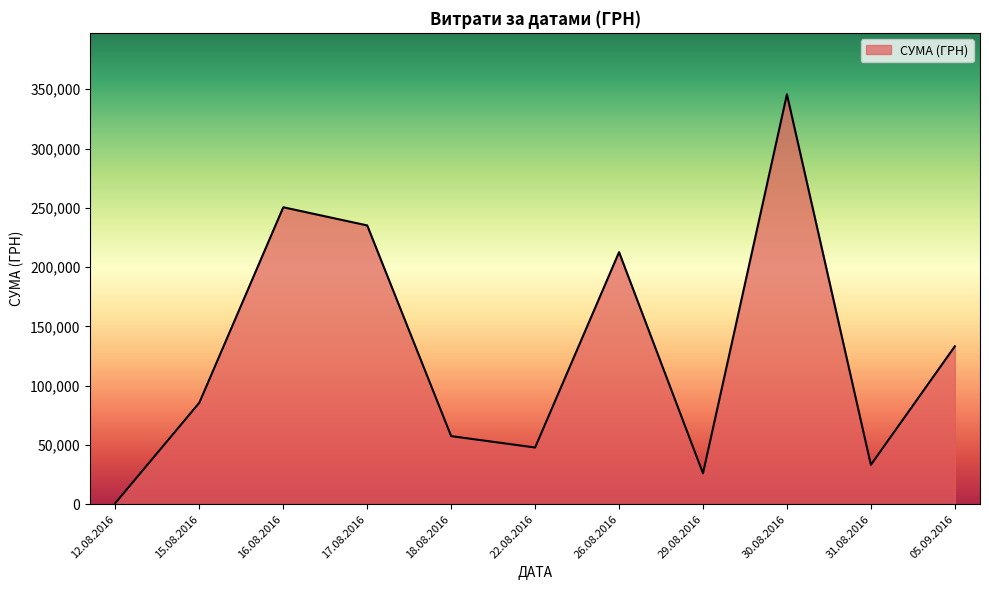

Approximately how many times larger is the value at 30.08.2016 compared to 17.08.2016?

1.5